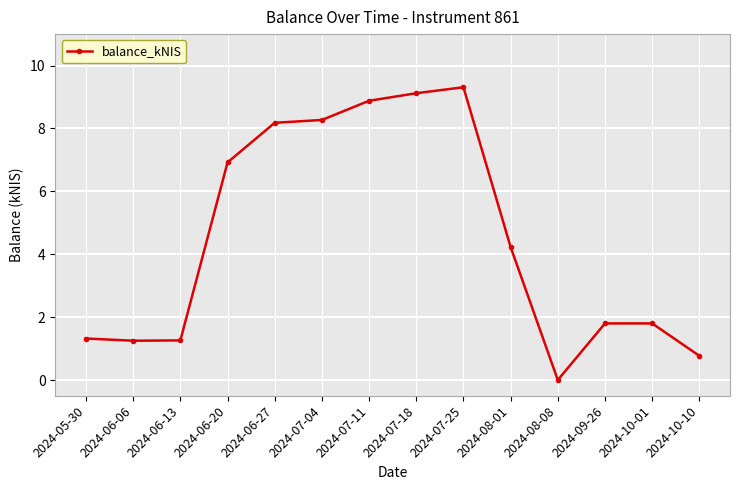

How many distinct data groups are displayed?

1